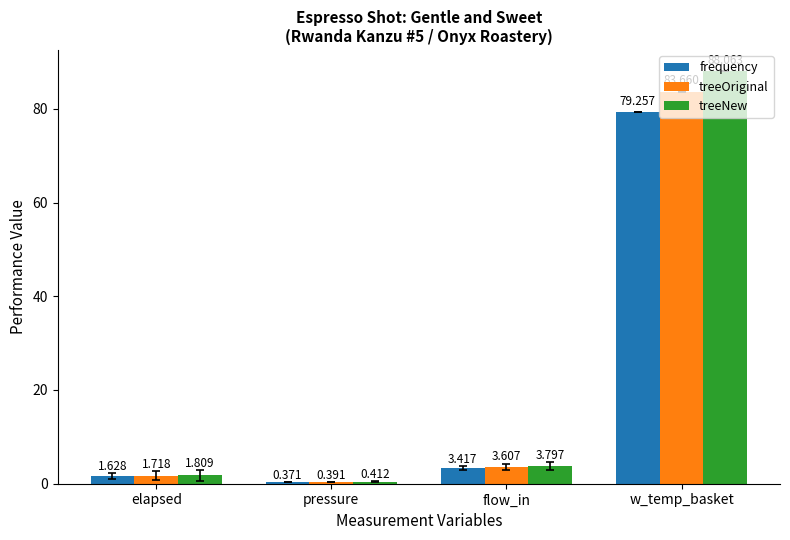

Which series has the largest range (max minus min)?

treeNew